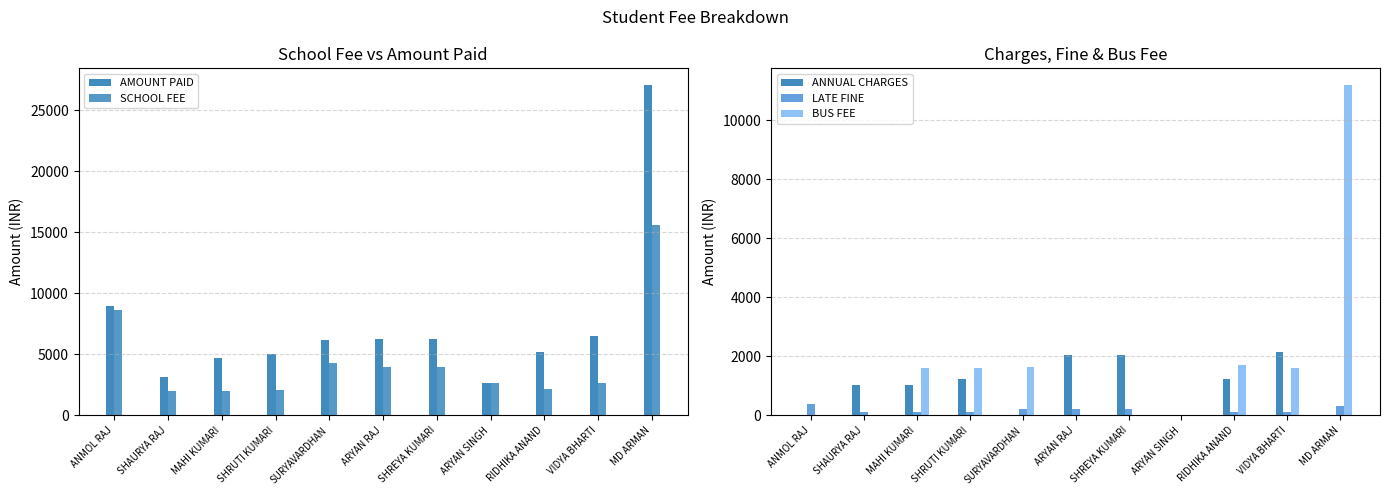

What is the label of the 2nd bar from the right?

VIDYA BHARTI